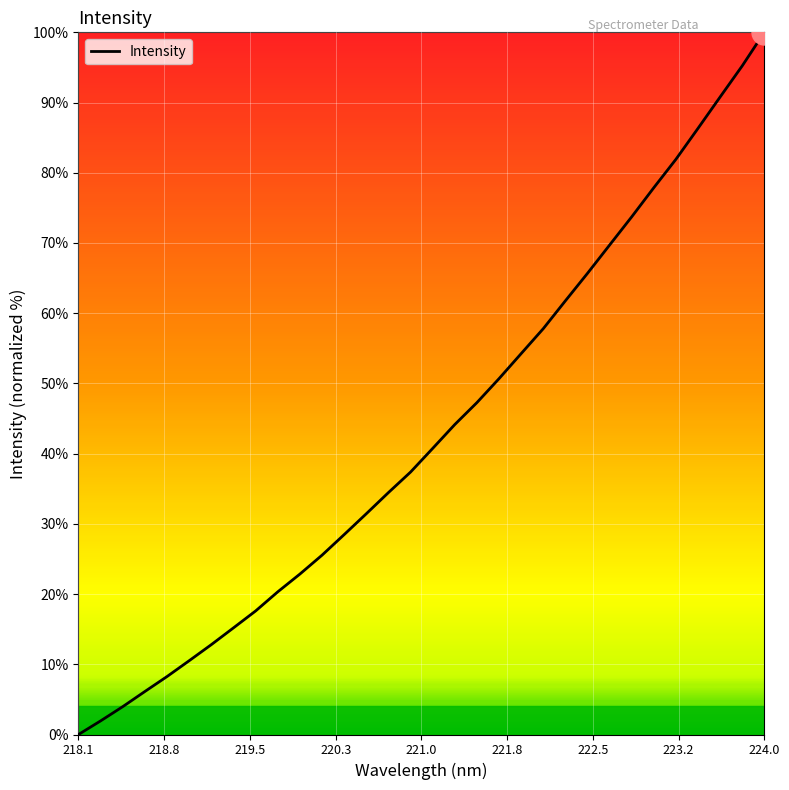

What is the difference between the maximum and minimum values?

100.0